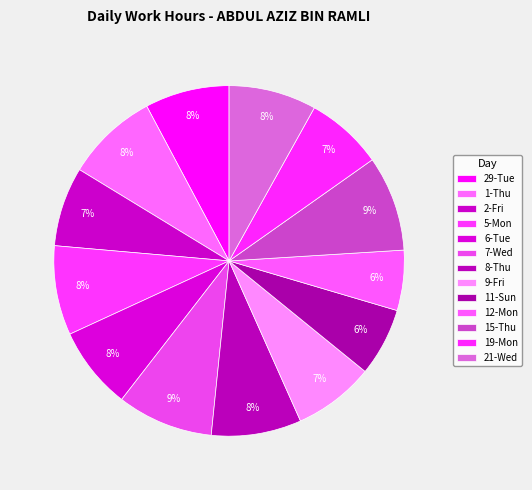

Combined, do 19-Mon and 21-Wed account for over 50%?

No